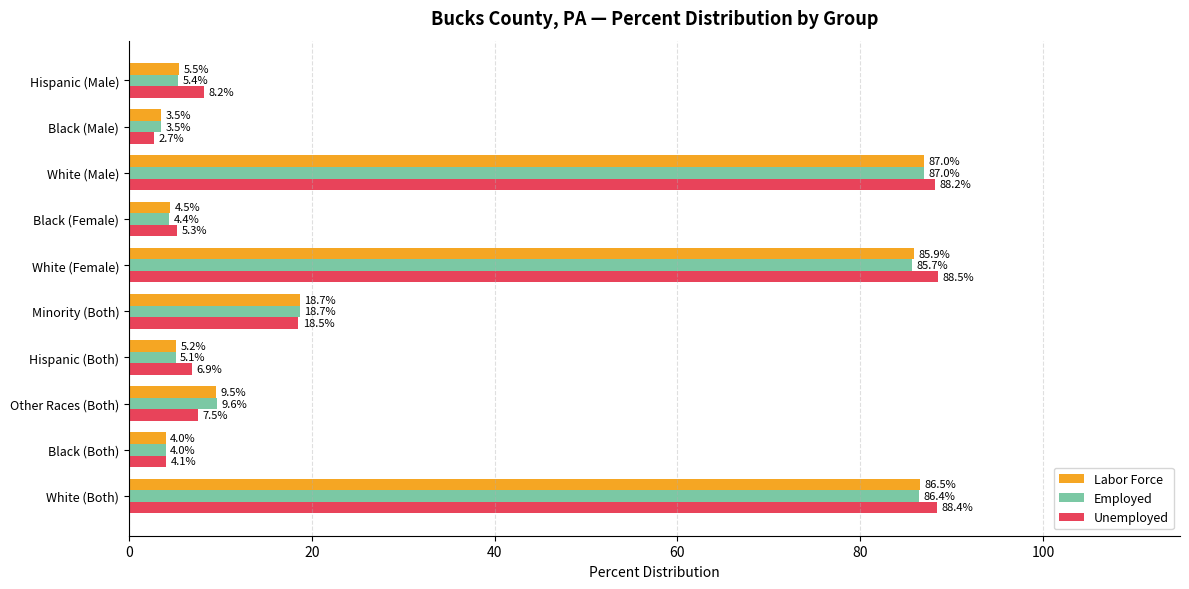

At which label is Employed closest to 45?

Minority (Both)